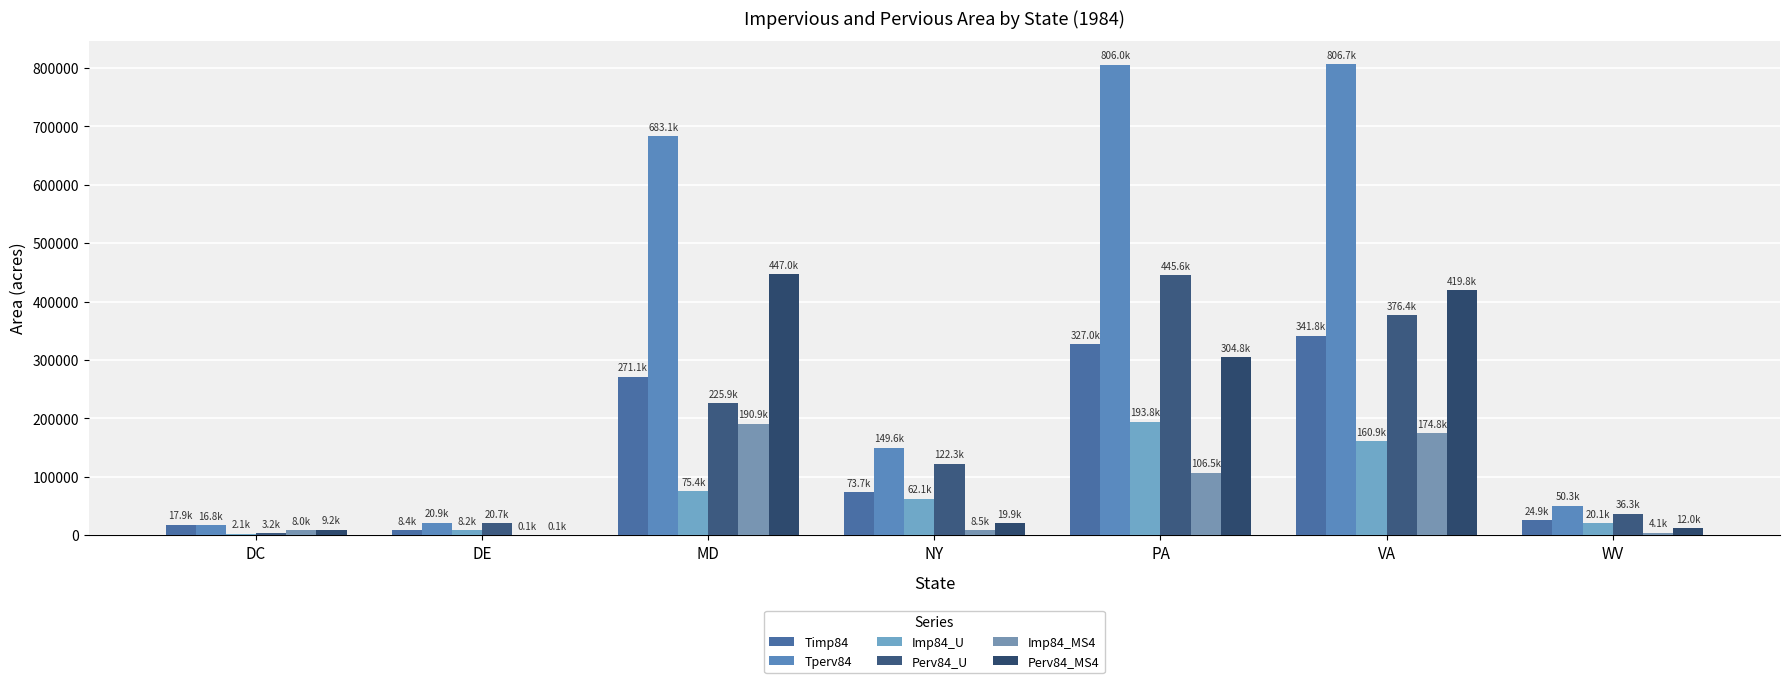

How many distinct data groups are displayed?

6